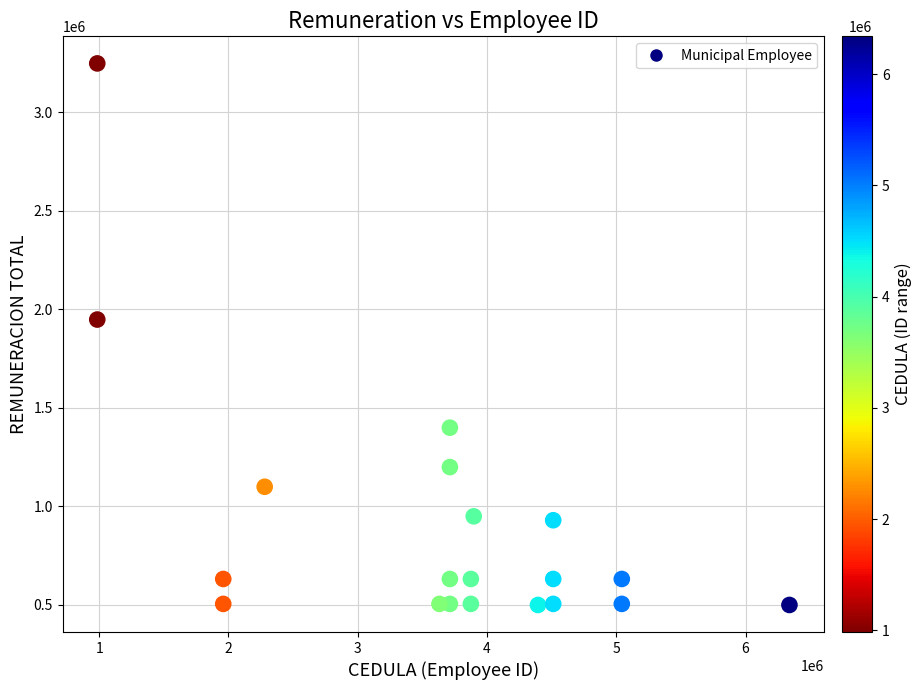

What is the range of X values (max minus min)?

5353753